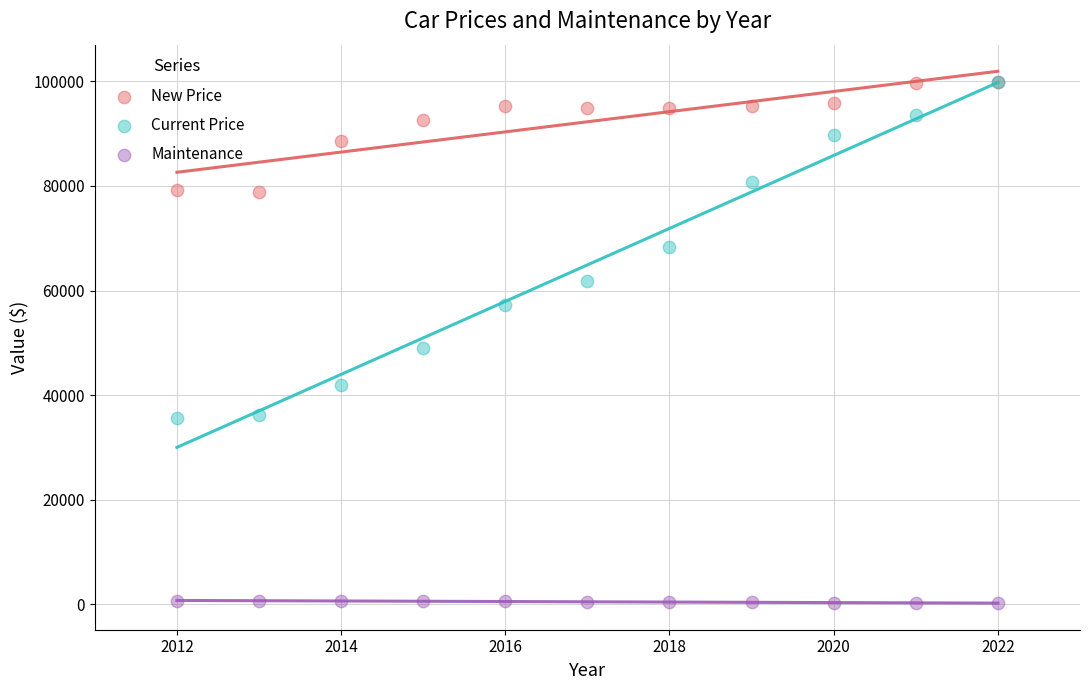

What are all the series names shown in the legend?

New Price, Current Price, Maintenance